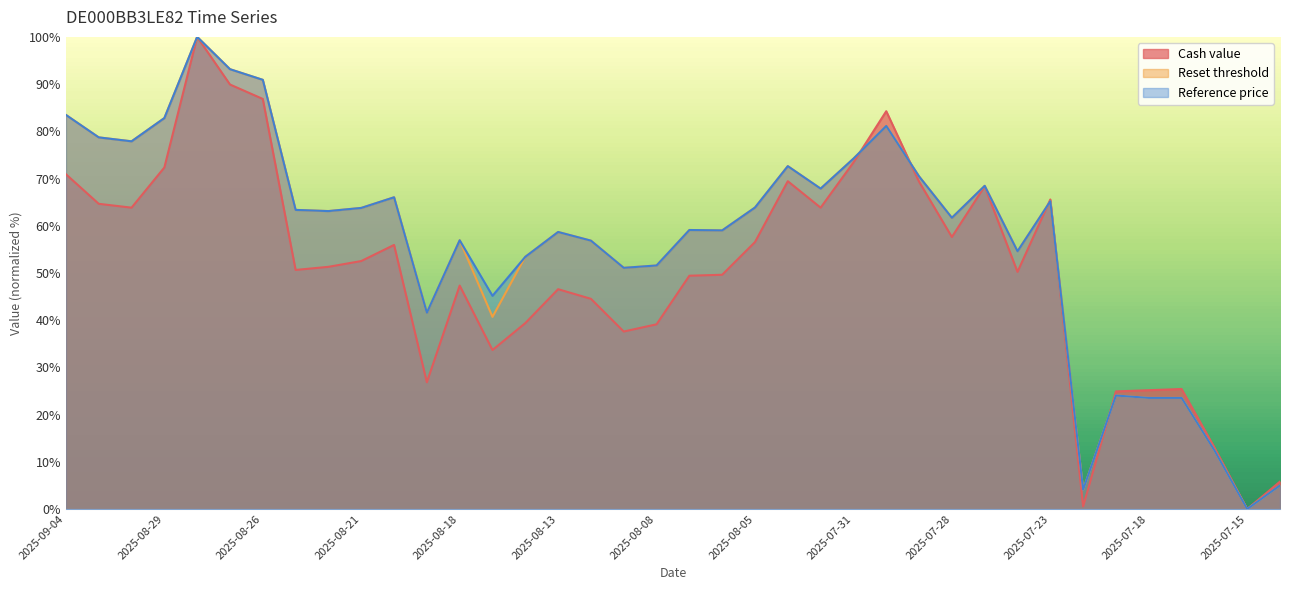

Which series changed the most between 2025-08-27 and 2025-08-12?

Cash value